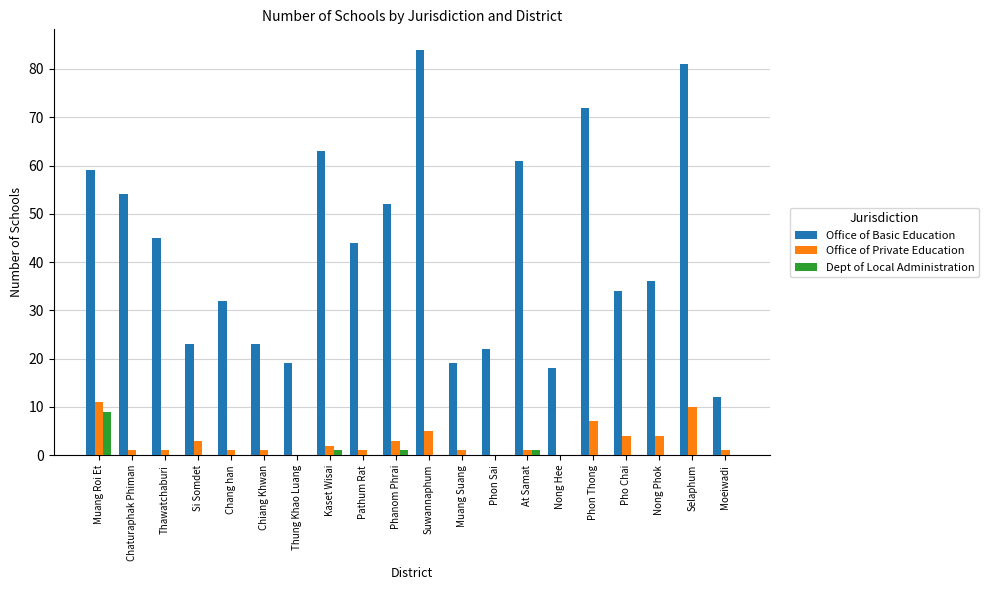

What is the maximum value shown in the chart?

84